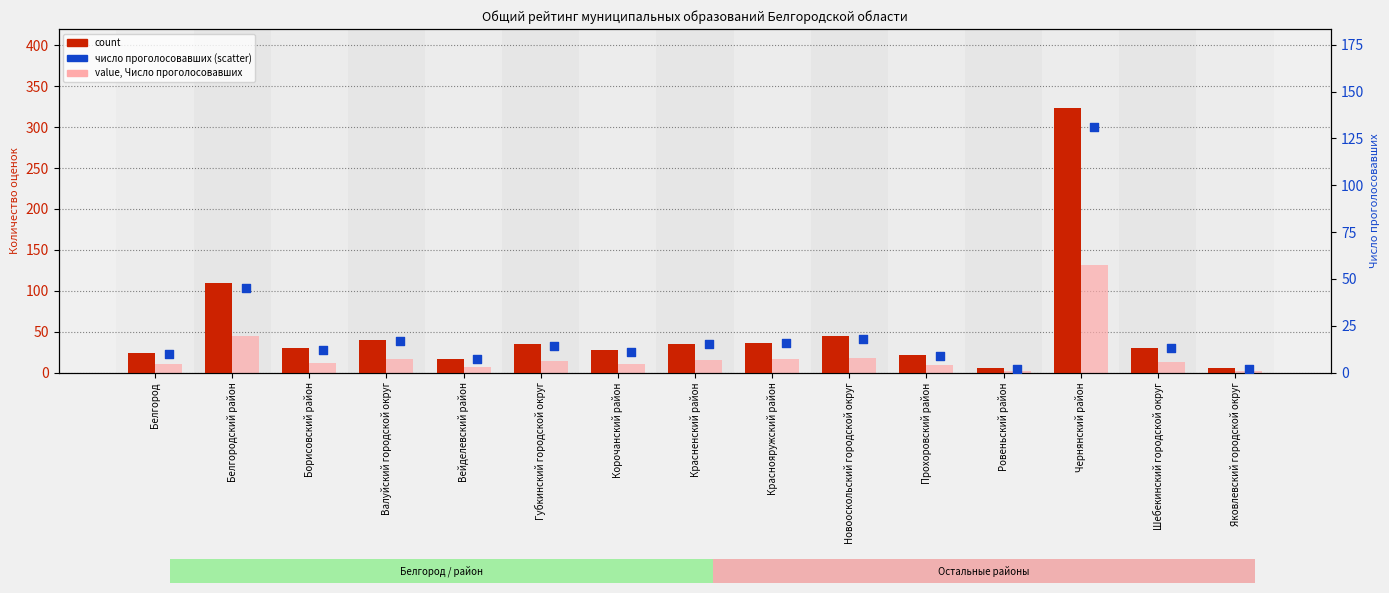

Is the value of value, Число проголосовавших at Корочанский район greater than the value of count at Красненский район?

No